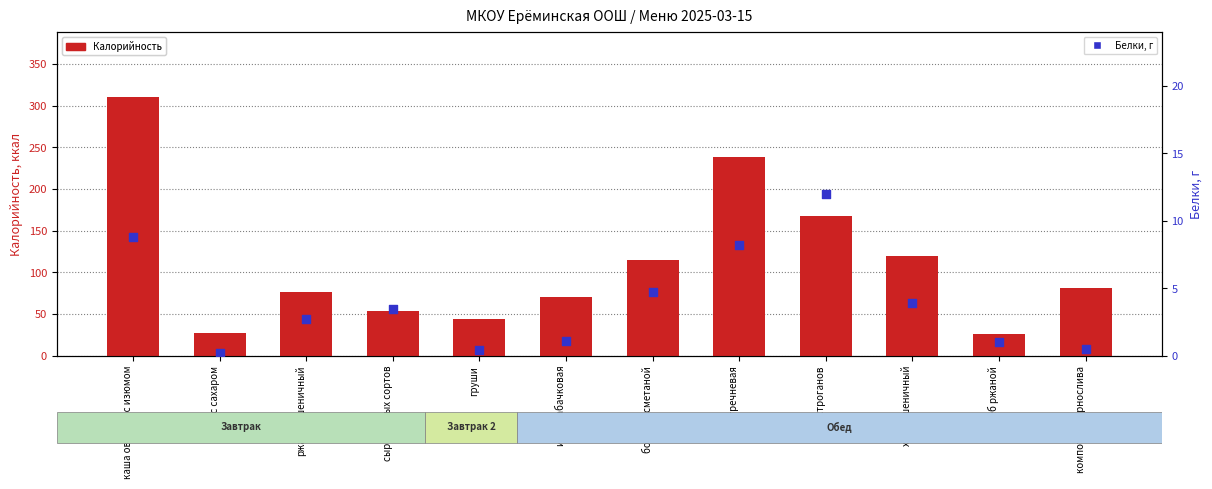

Which series contains the highest Y value?

Калорийность